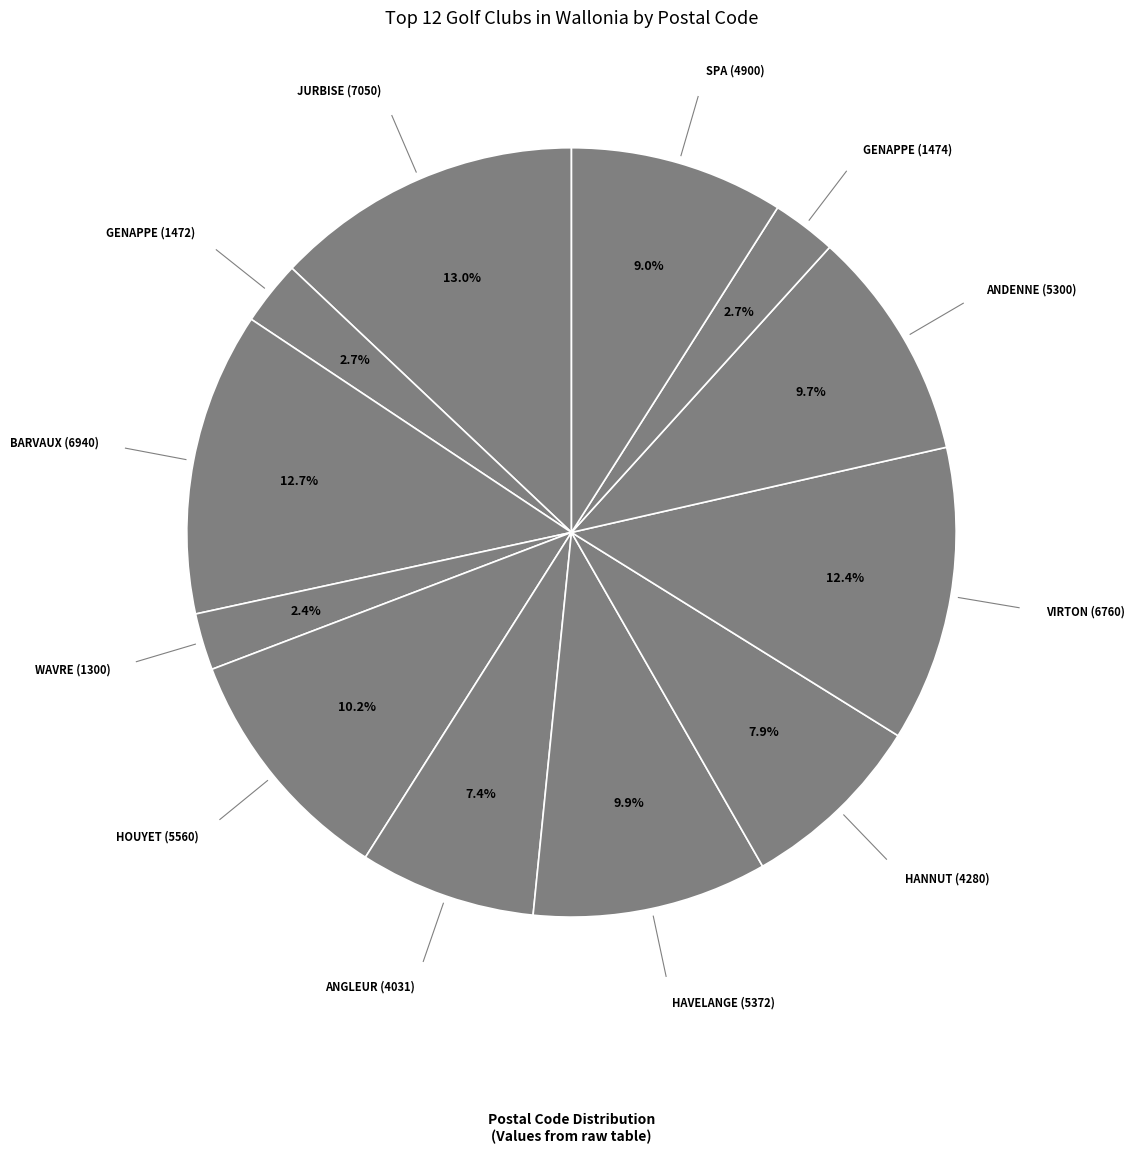

How many slices are in this pie chart?

12